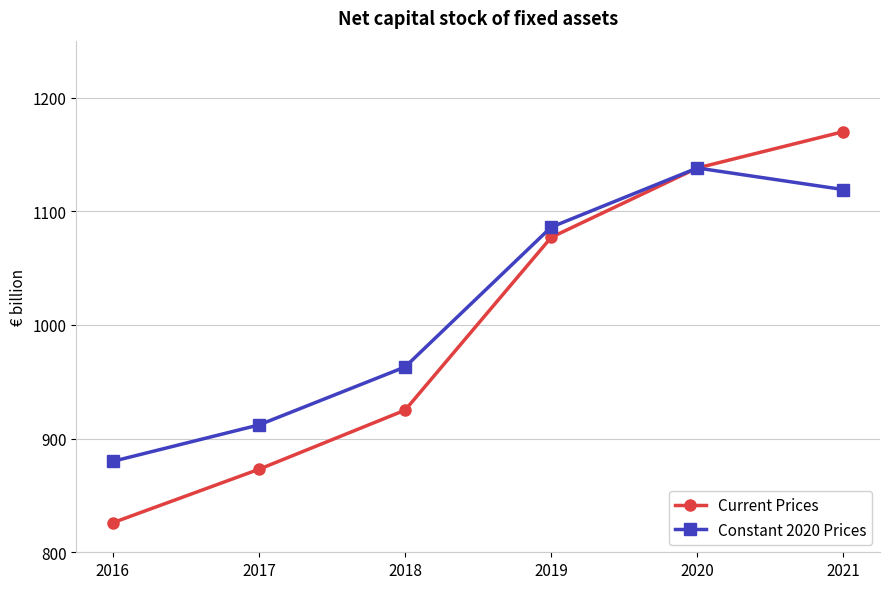

What is the difference between the highest and lowest values at 2016?

54